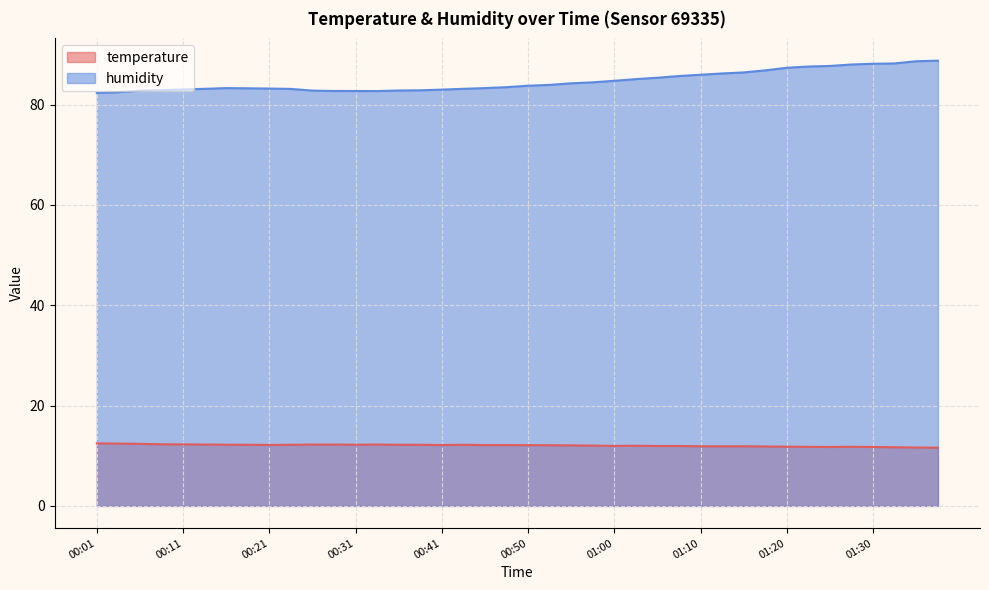

What is the spread (max minus min) of values at 00:31?

70.5